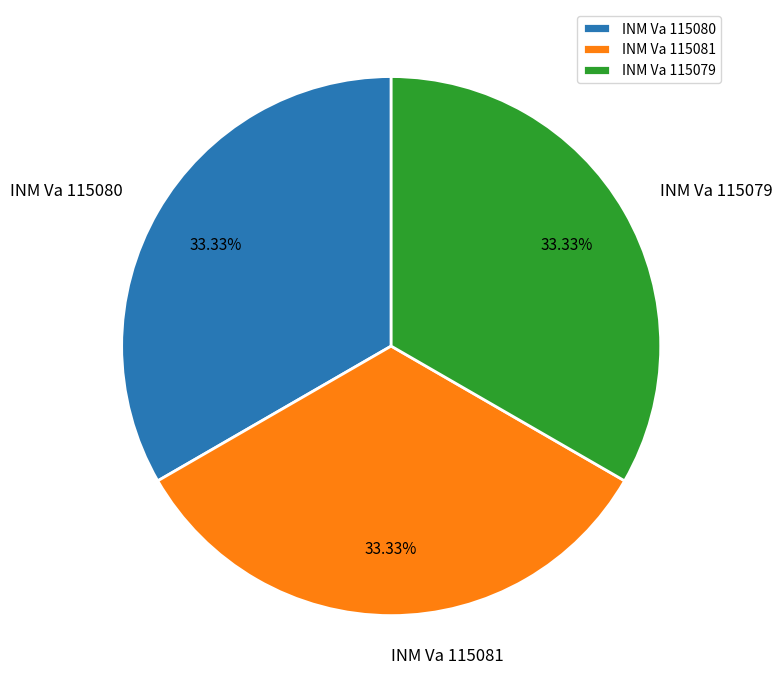

Does any single category account for the majority?

No